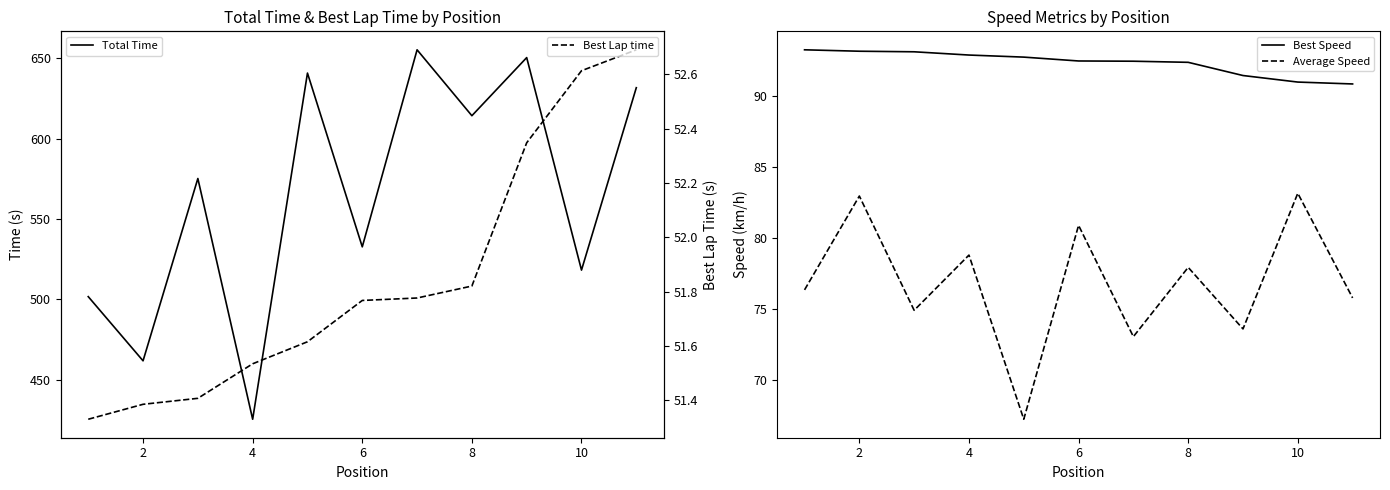

True or false: Best Speed and Average Speed cross at least once.

False